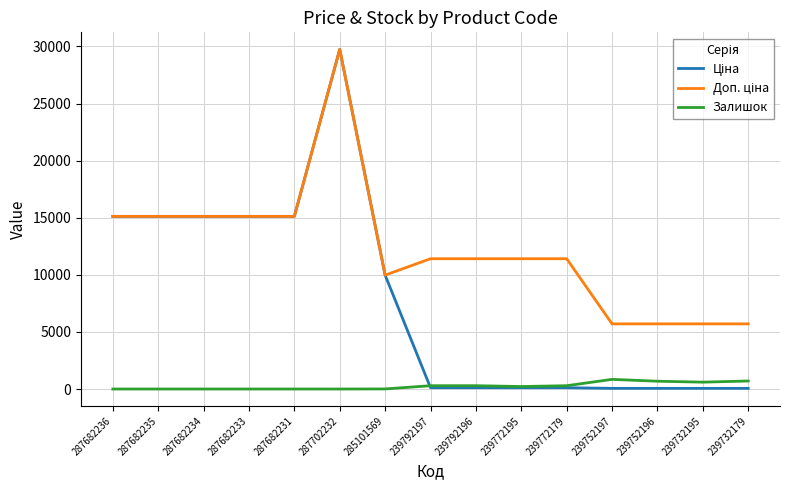

At which category is the sum across all series the highest?

287702232